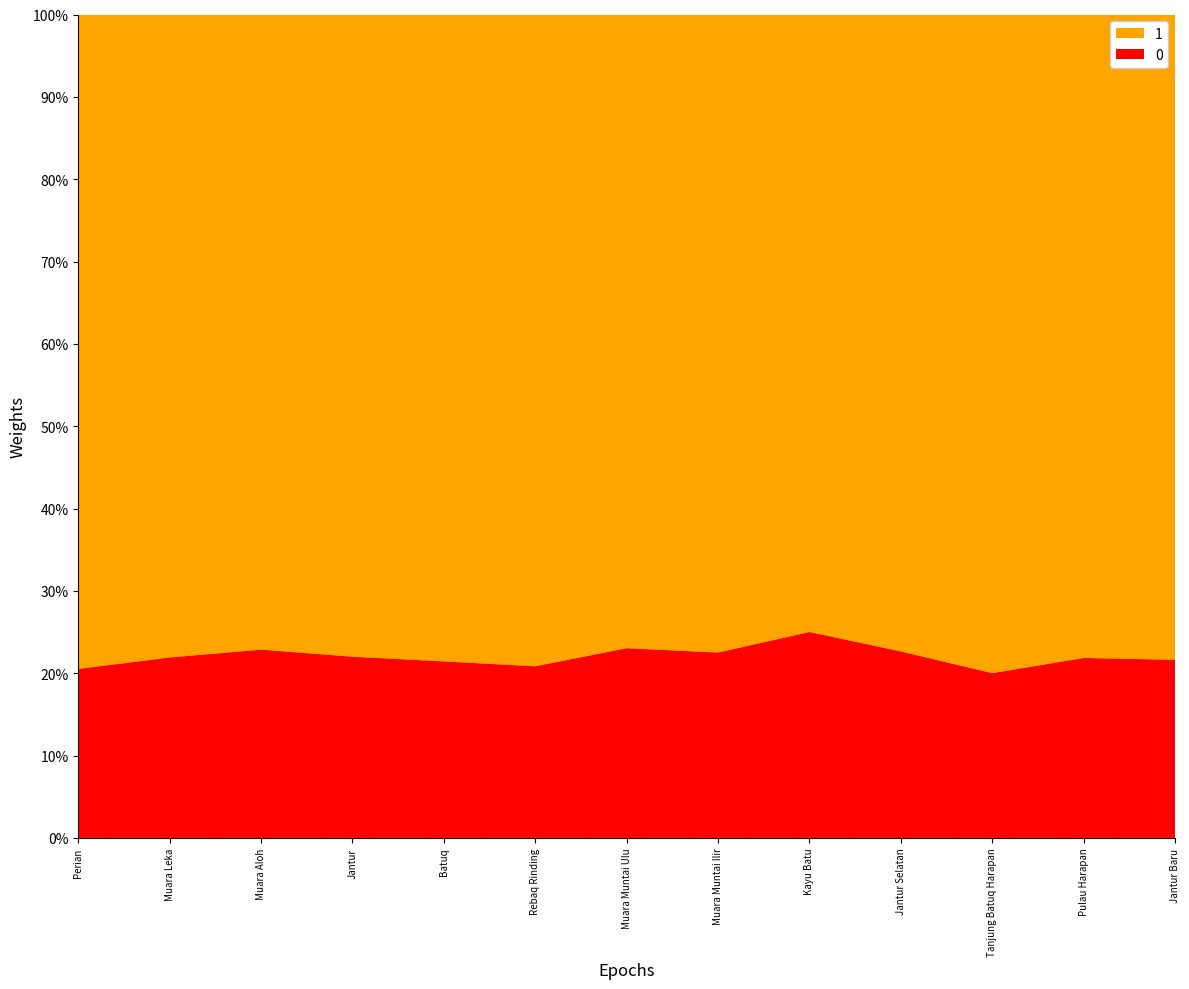

Reading right to left, what are all the values shown in this chart?

0: Jantur Baru=8	Pulau Harapan=26	Tanjung Batuq Harapan=2	Jantur Selatan=12	Kayu Batu=1	Muara Muntai Ilir=18	Muara Muntai Ulu=41	Rebaq Rinding=25	Batuq=3	Jantur=11	Muara Aloh=8	Muara Leka=23	Perian=8
1: Jantur Baru=29	Pulau Harapan=93	Tanjung Batuq Harapan=8	Jantur Selatan=41	Kayu Batu=3	Muara Muntai Ilir=62	Muara Muntai Ulu=137	Rebaq Rinding=95	Batuq=11	Jantur=39	Muara Aloh=27	Muara Leka=82	Perian=31